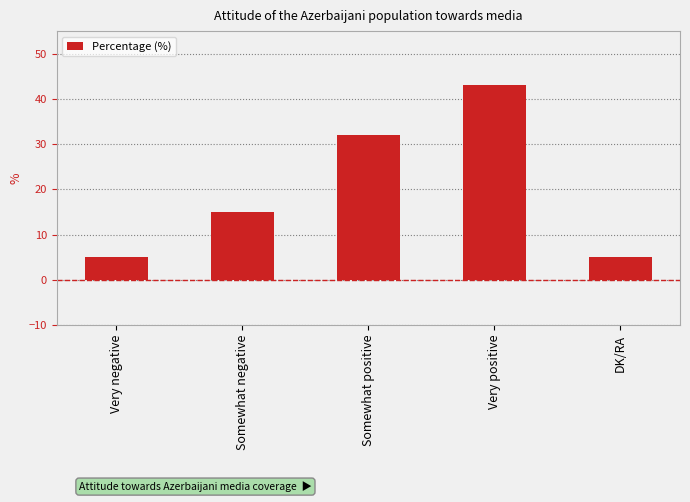

Which label corresponds to the largest value in the chart?

Very positive